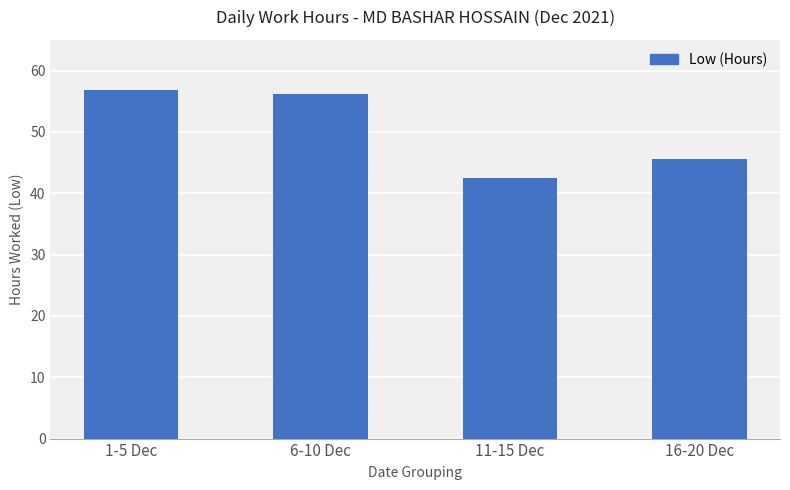

What is the sum of all values?

201.0